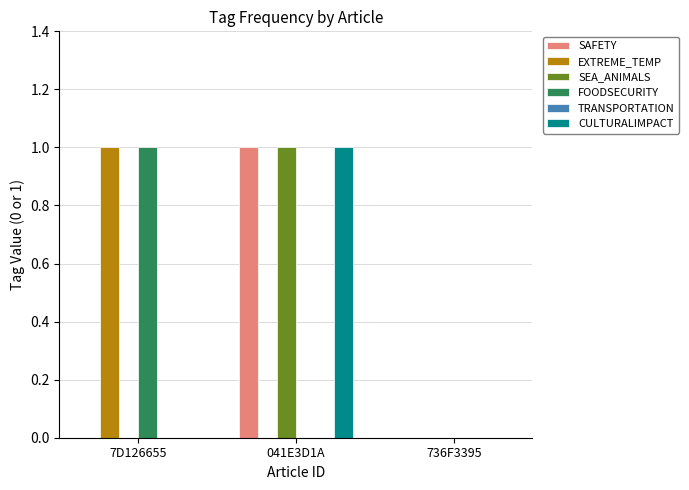

The SEA_ANIMALS series shows 0 at 736F3395. True or false?

True